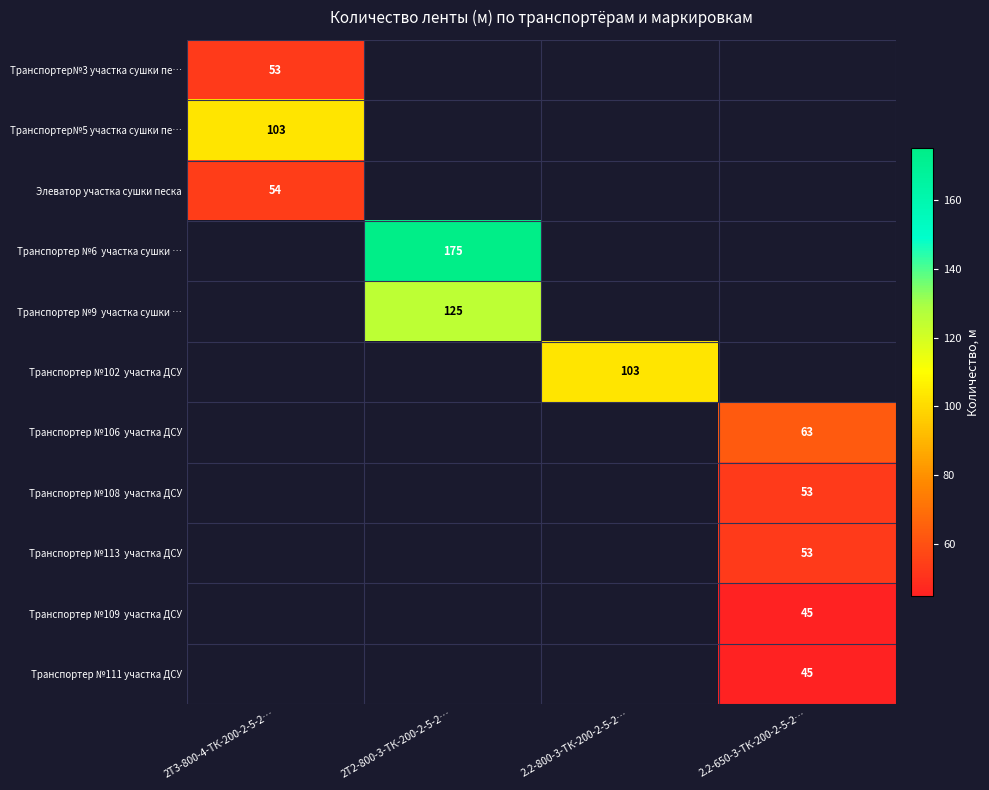

How many values in Транспортер№3 участка сушки пе… are above zero?

1